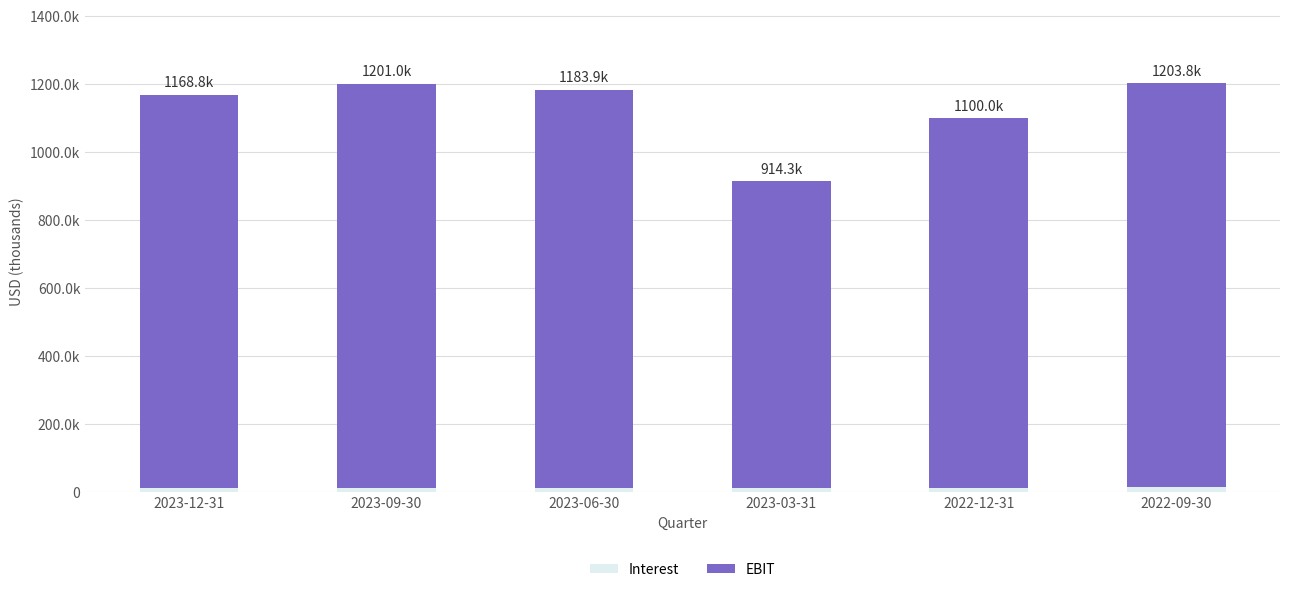

Which series has the largest range (max minus min)?

EBIT